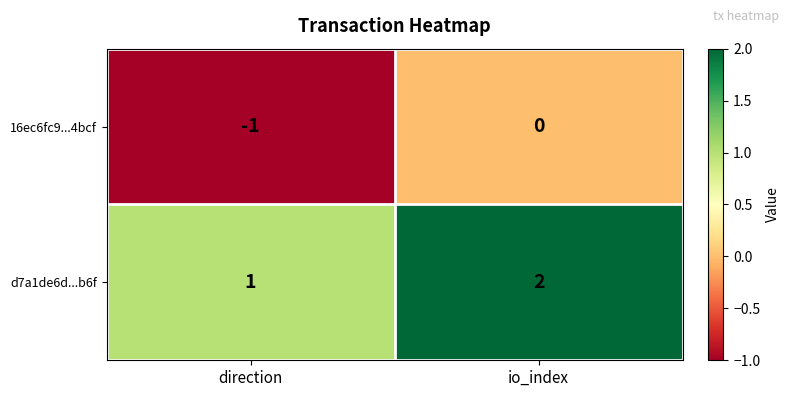

At which category does the chart reach its peak across all series?

io_index